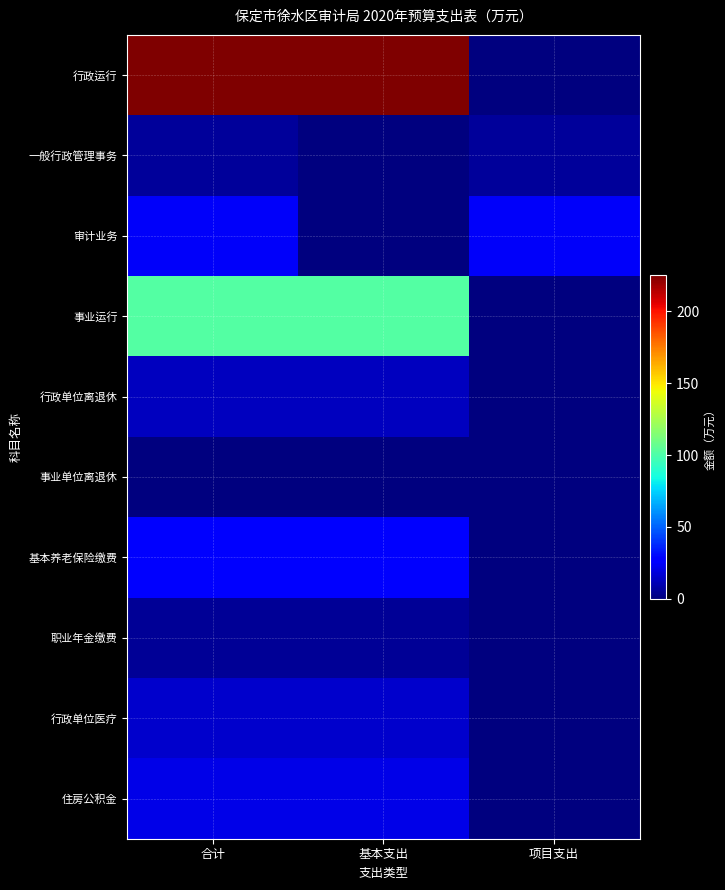

Which series changed the most between 基本支出 and 项目支出?

行政运行